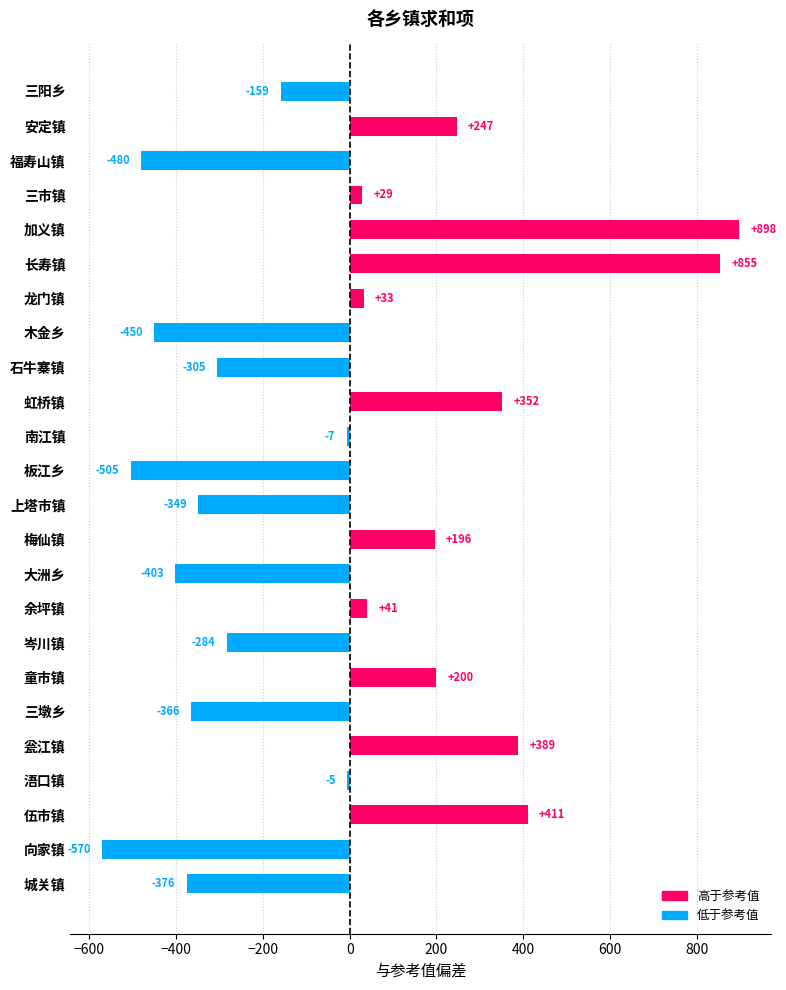

What is the average value?

-25.4